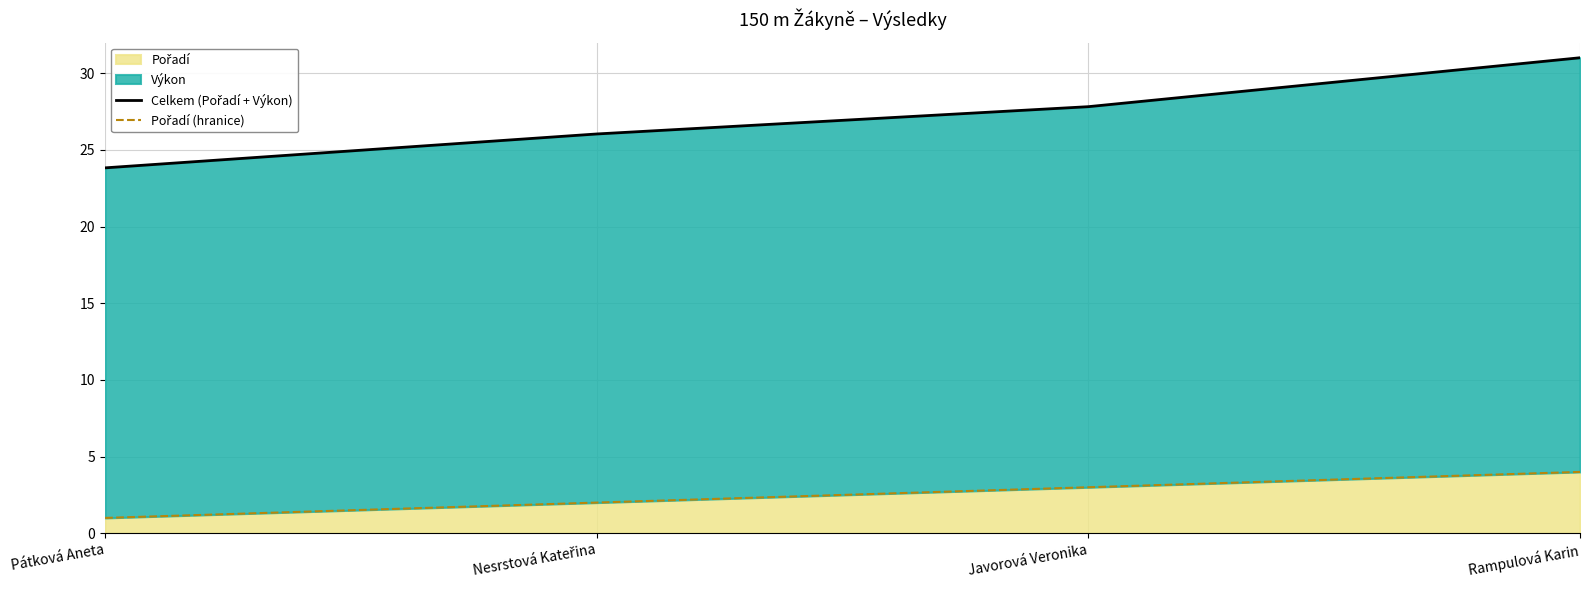

At which label is Pořadí (hranice) closest to 2?

Nesrstová Kateřina